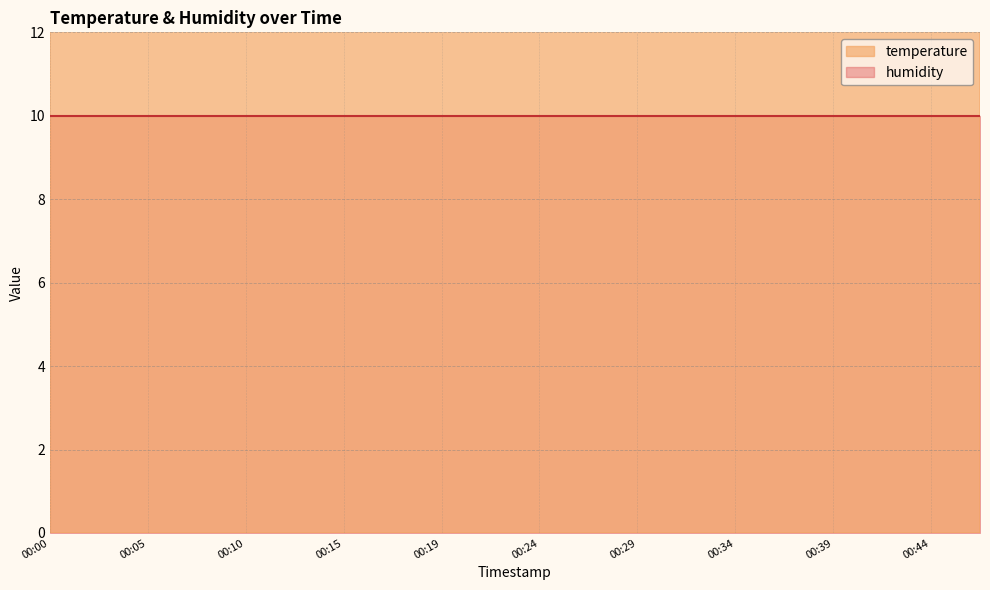

Rank the categories by value from highest to lowest.

00:00, 00:02, 00:05, 00:07, 00:10, 00:12, 00:15, 00:17, 00:19, 00:22, 00:24, 00:27, 00:29, 00:32, 00:34, 00:37, 00:39, 00:41, 00:44, 00:46